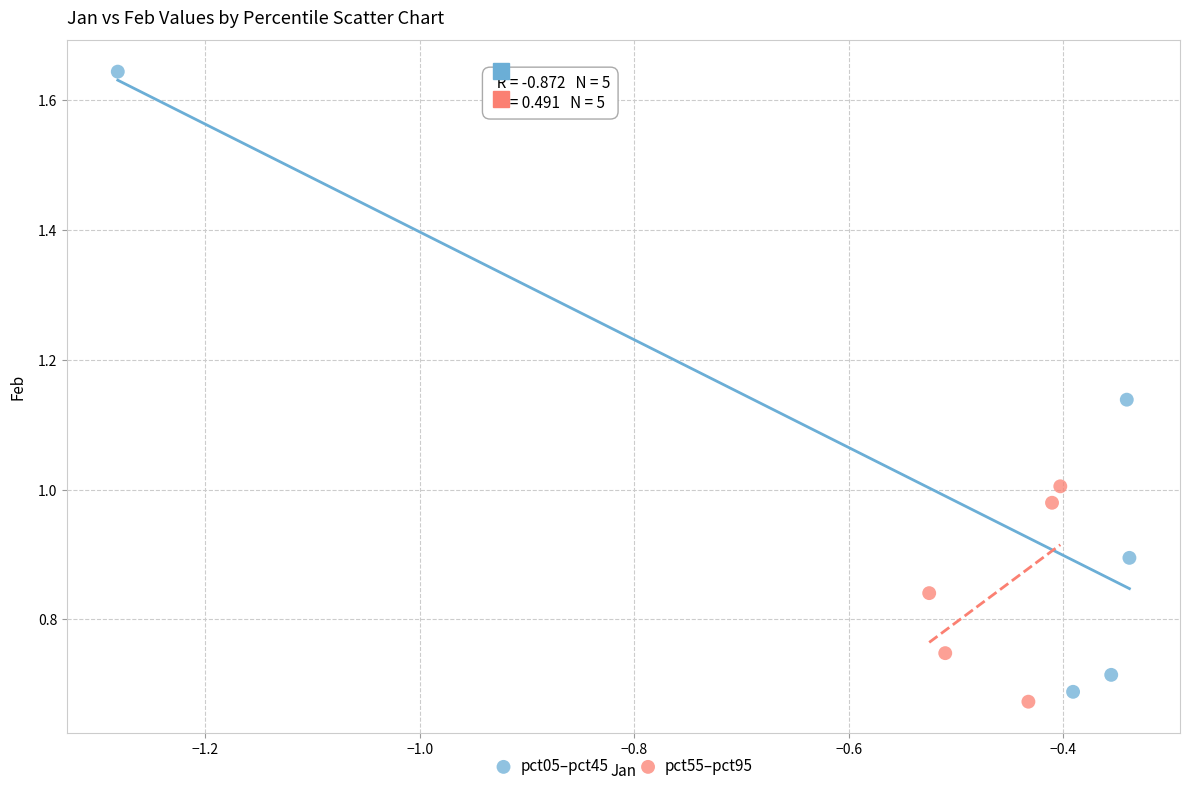

Which series reaches the maximum Y coordinate?

pct05–pct45